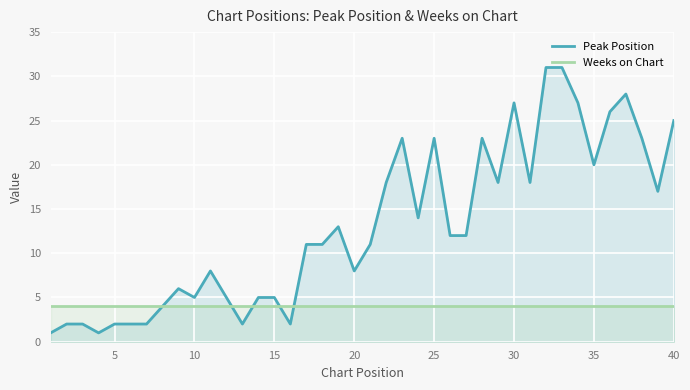

What is the maximum value shown in the chart?

31